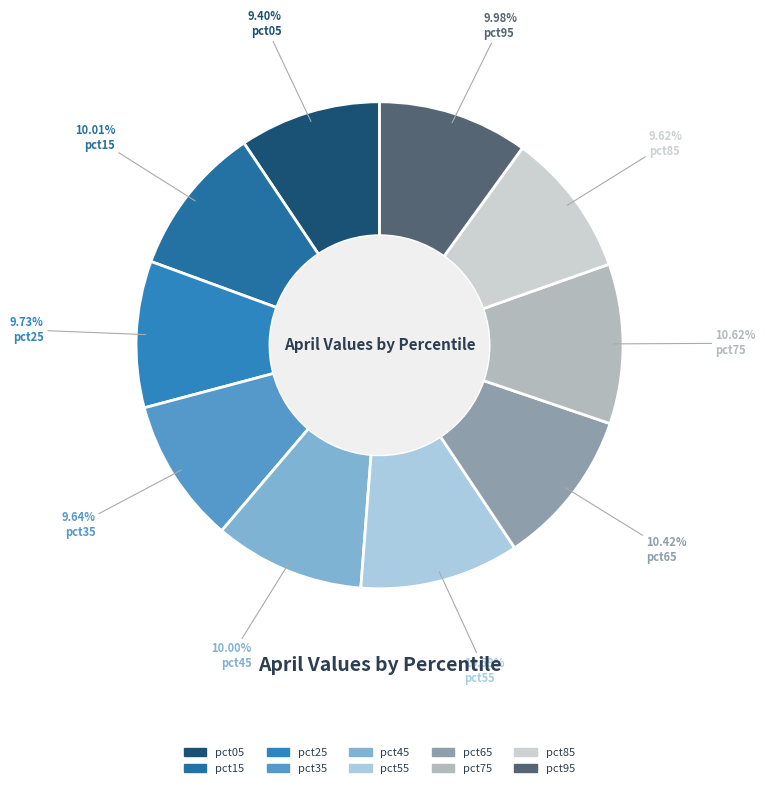

To the nearest percent, what is the difference between the largest and smallest slice percentages?

1%